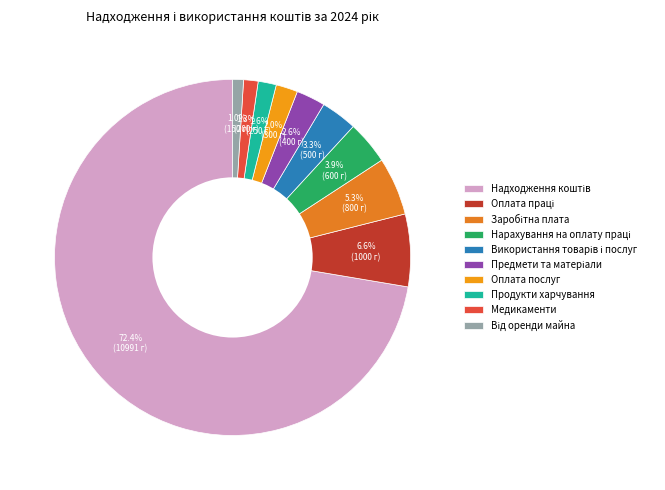

The Предмети та матеріали slice represents 3% of the pie. True or false?

True